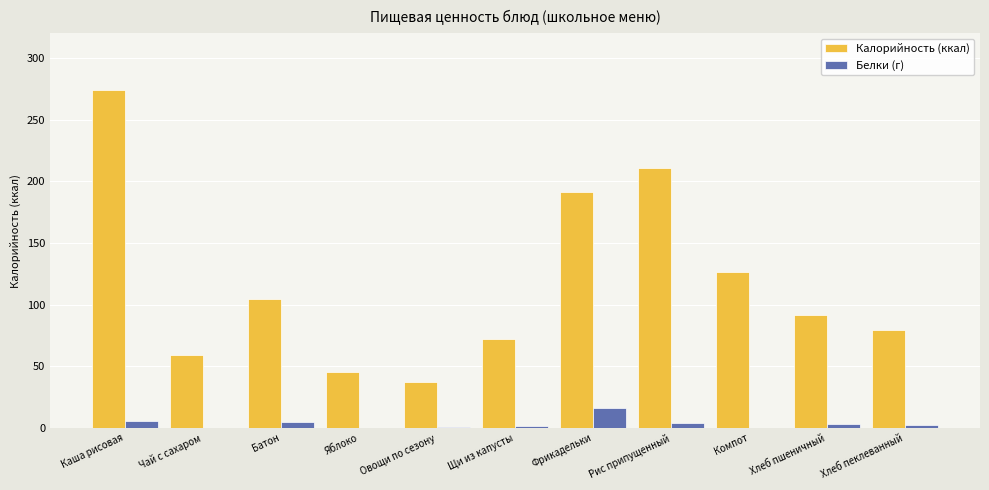

Is the value of Калорийность (ккал) at Хлеб пшеничный greater than the value of Белки (г) at Каша рисовая?

Yes